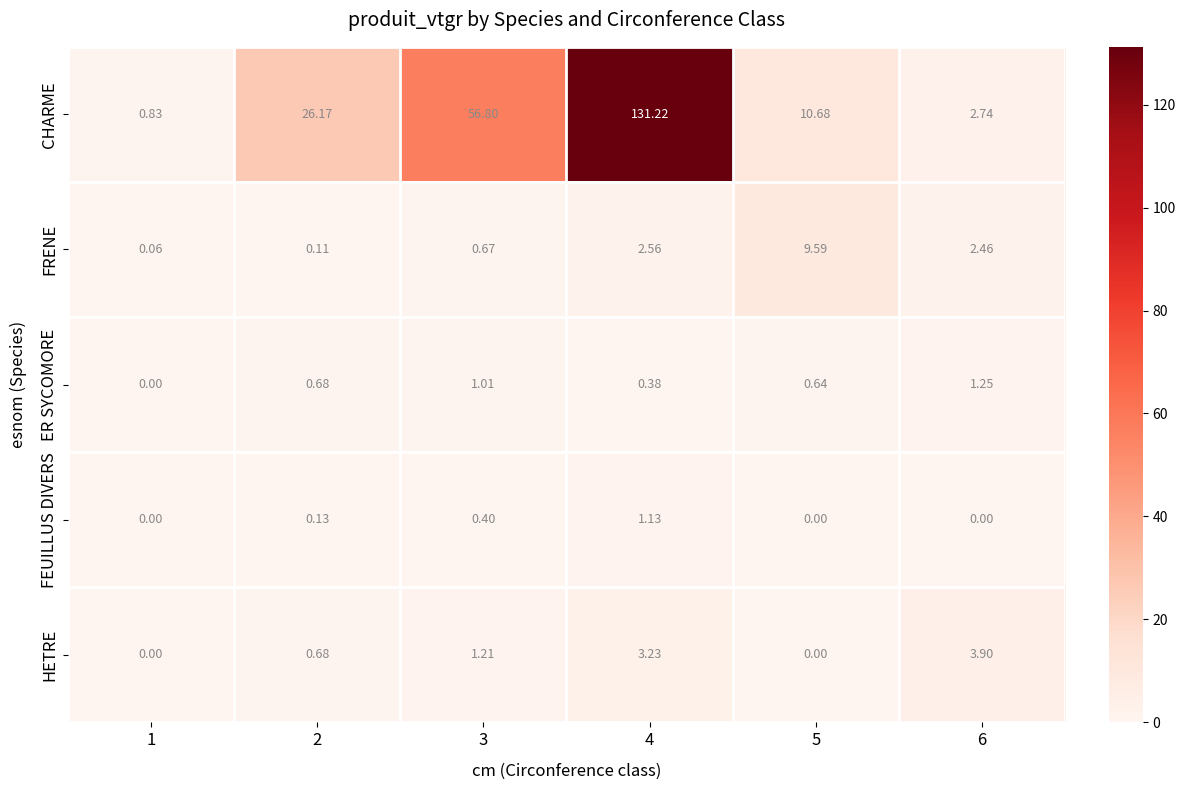

What is the difference between the second highest and minimum values in the FRENE series?

2.5